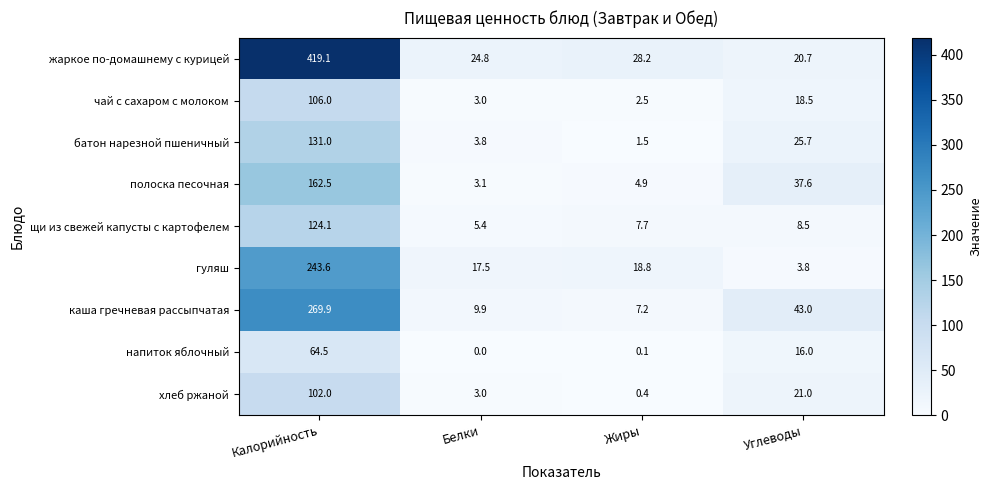

The батон нарезной пшеничный series shows 1.5 at Жиры. True or false?

True